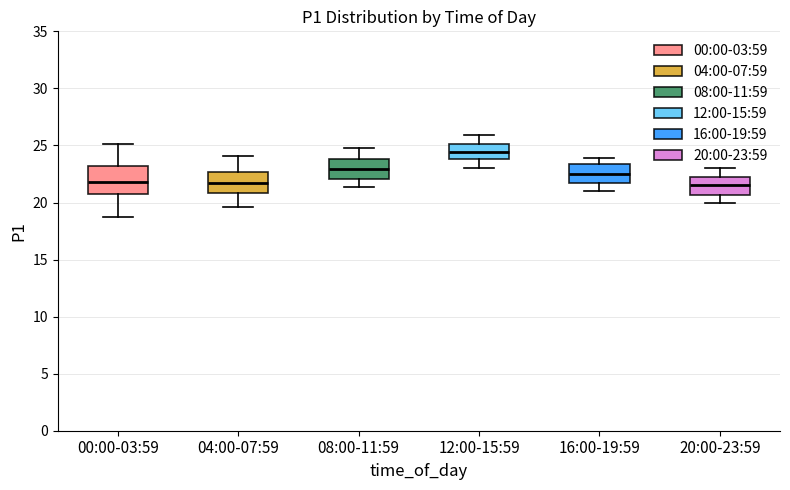

Where is the upper edge of the box for 20:00-23:59 on the y-axis? The values are not printed on the chart, so give them approximately, as read against the axis.

22.0